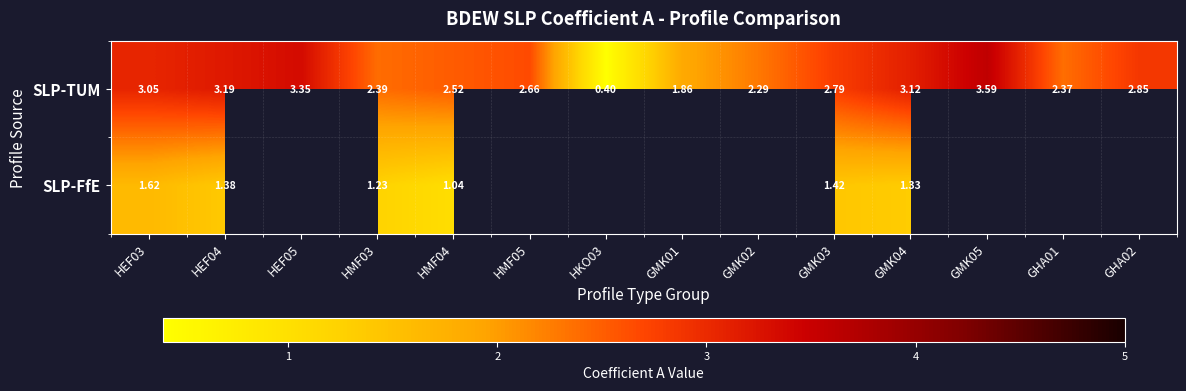

What is the greatest value displayed?

3.6